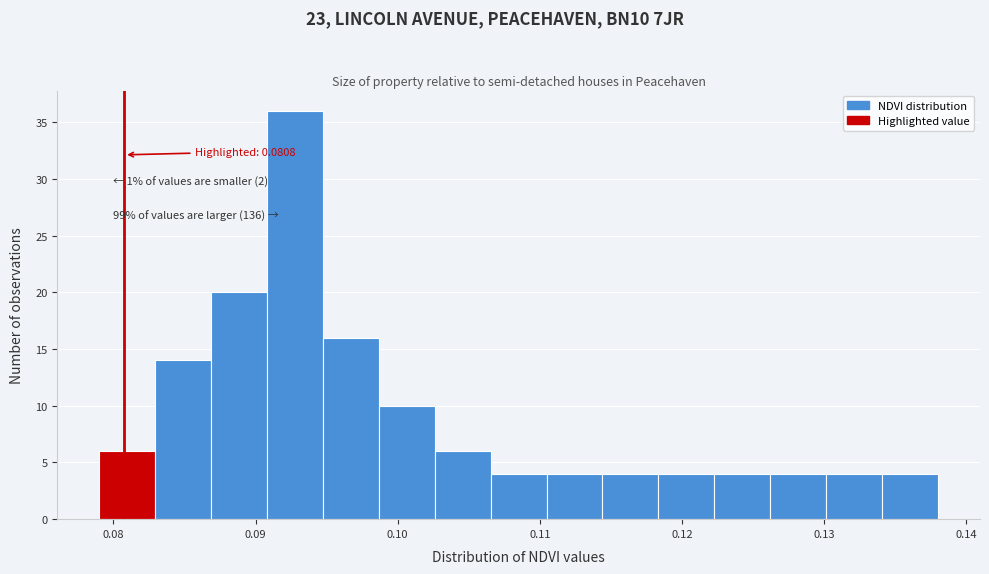

Read against the x-axis, roughly where is the centre of the tallest bar?

0.093